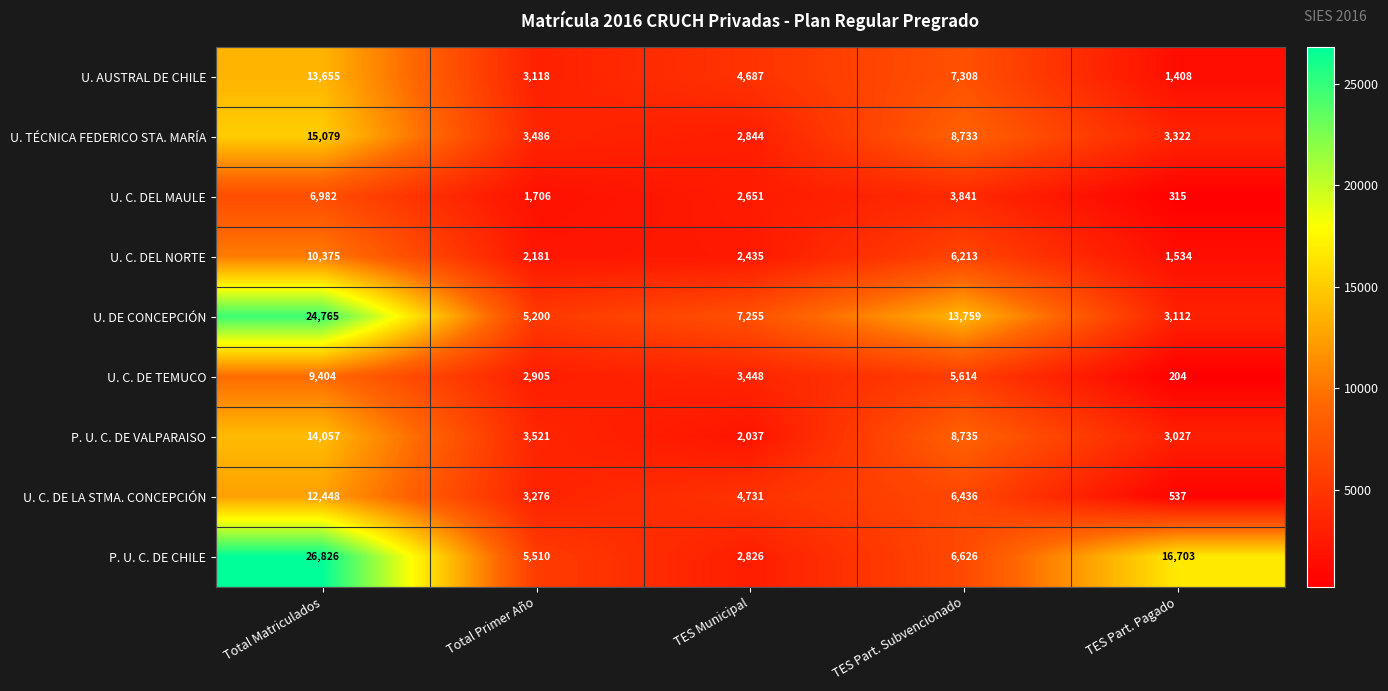

What value does the U. AUSTRAL DE CHILE series have at Total Matriculados, to the nearest 50?

13650